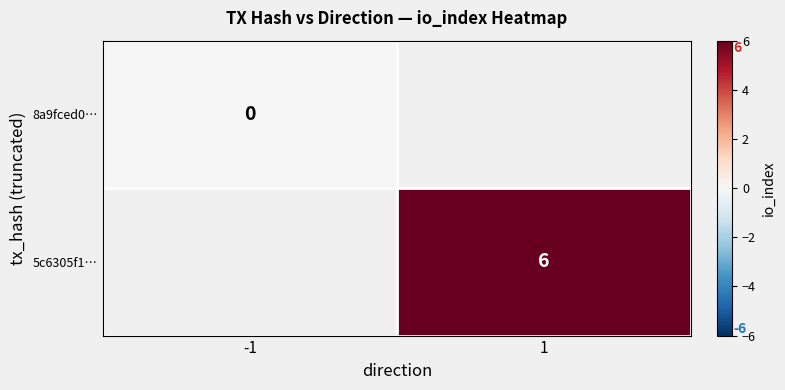

Is the value of 8a9fced0… at -1 greater than the value of 5c6305f1… at 1?

No